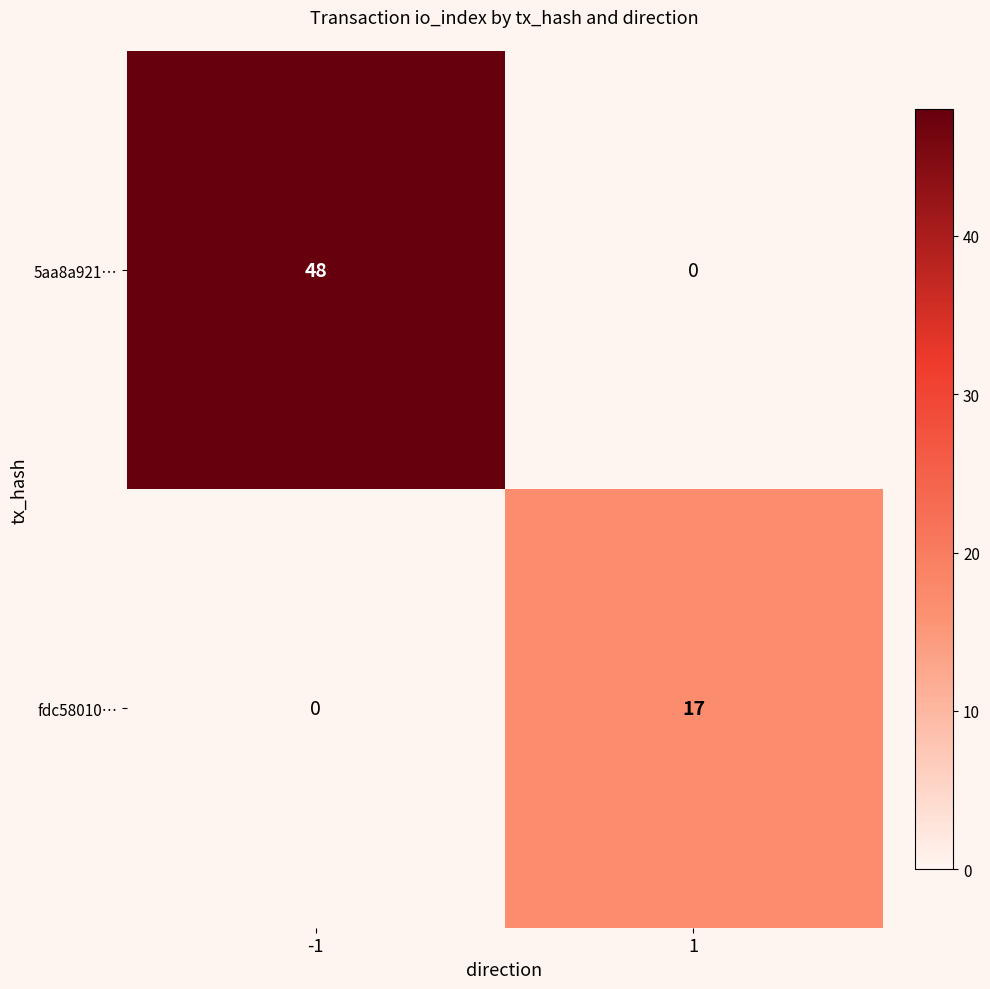

Reading left to right, extract all data points from this chart.

5aa8a921…: 48	0
fdc58010…: 0	17